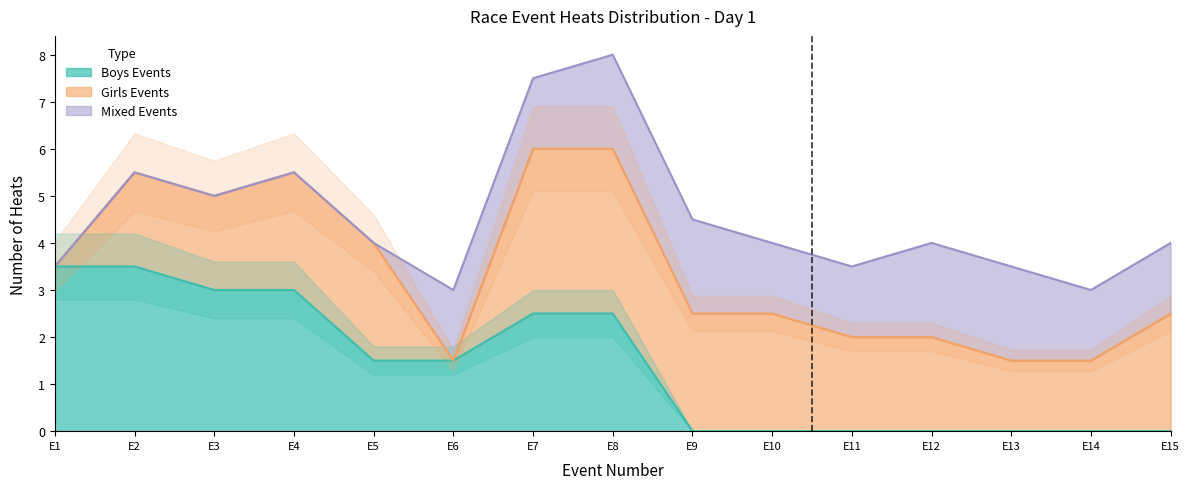

The value of Boys Events at E9 is 1.8. True or false?

False